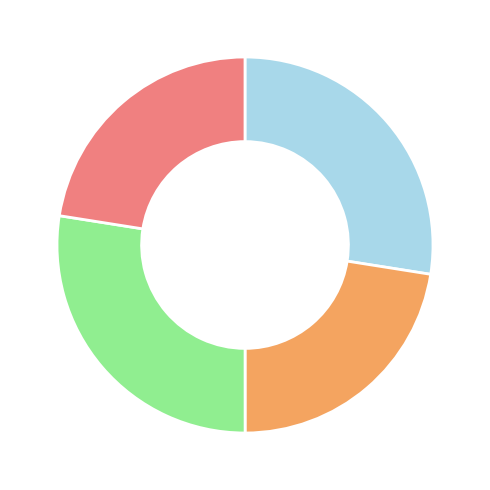

Is there any slice that represents more than half of the pie?

No